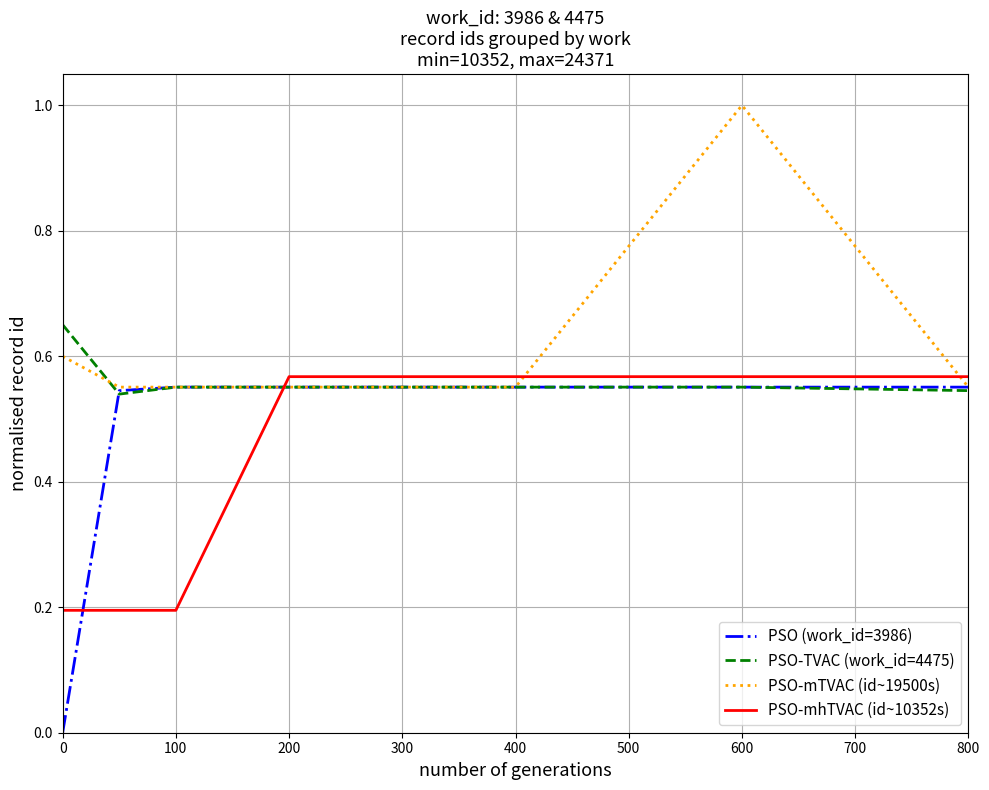

Which series has the widest spread of values?

PSO (work_id=3986)